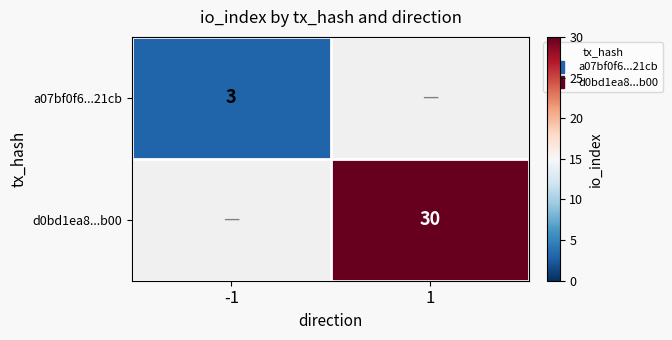

Between -1 and 1, which series saw the biggest shift?

d0bd1ea8...b00